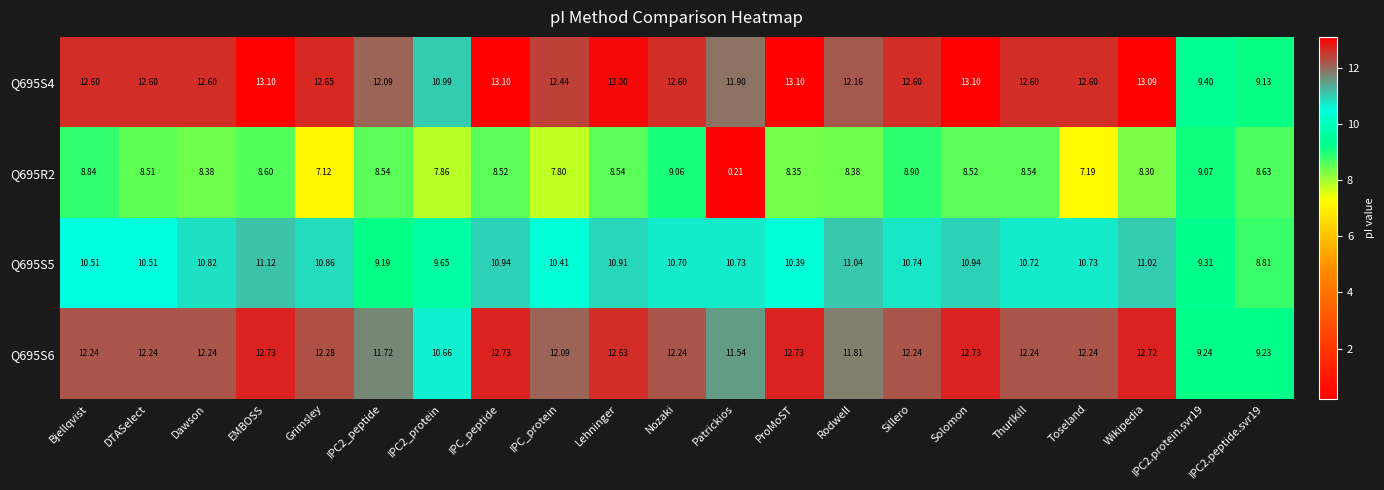

At which category is the sum across all series the highest?

EMBOSS